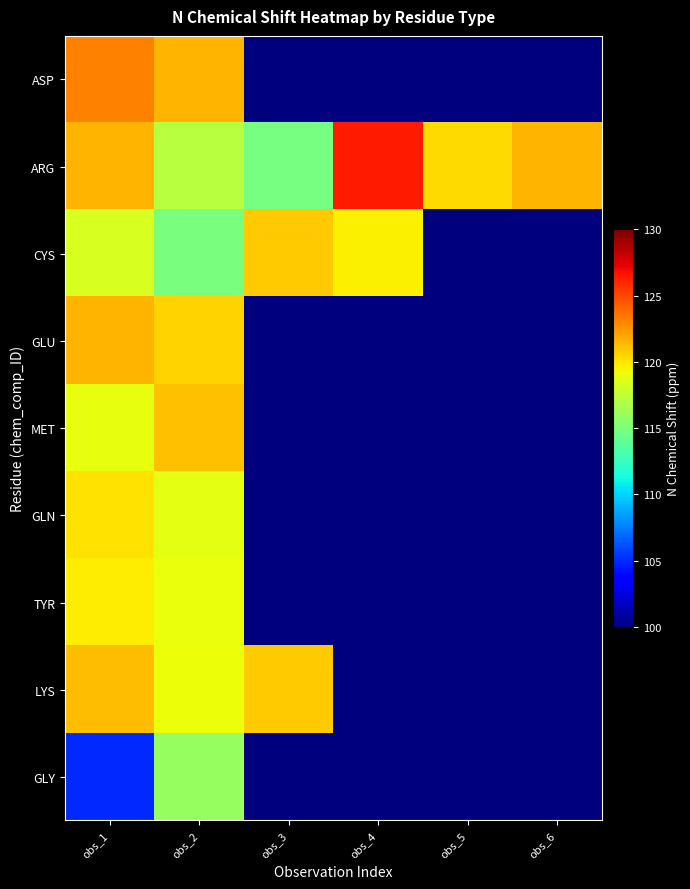

Which series has the widest spread of values?

ASP